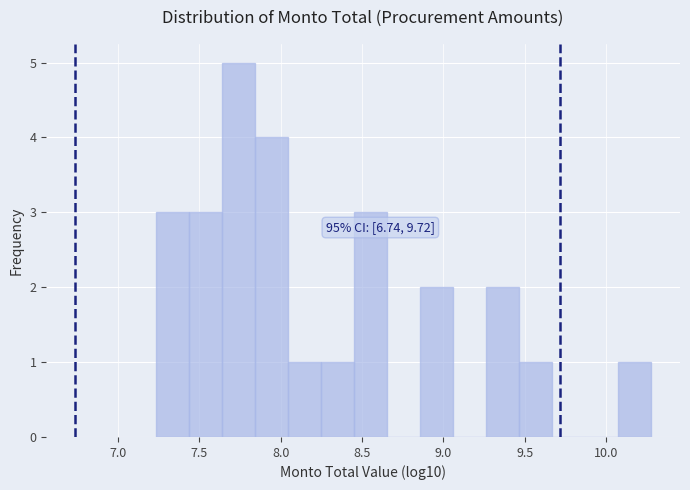

Which range on the x-axis has the tallest bar?

7.65 to 7.85